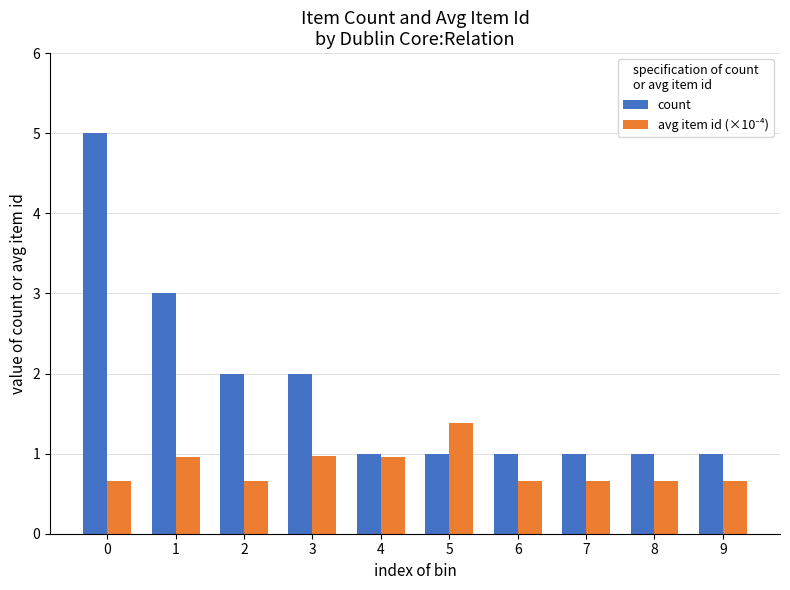

Between 1 and 3, which series saw the biggest shift?

count